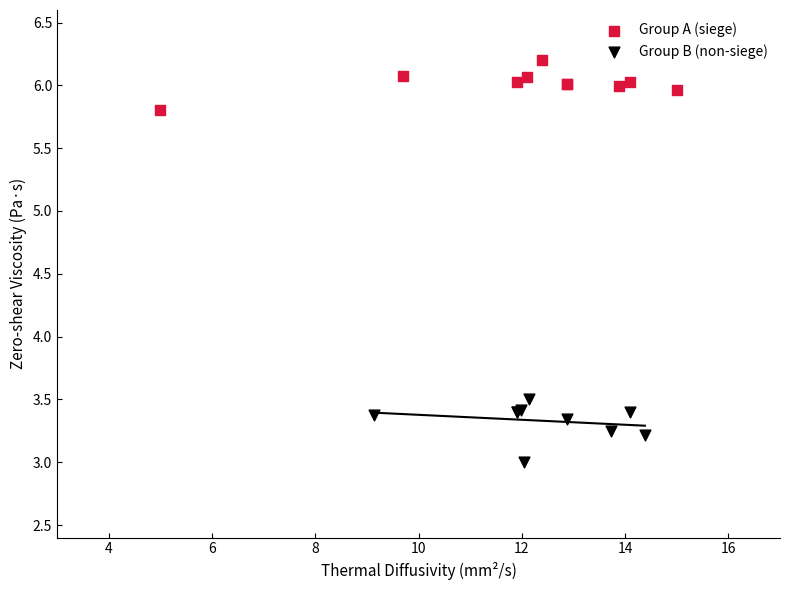

Which series contains the highest Y value?

Group A (siege)